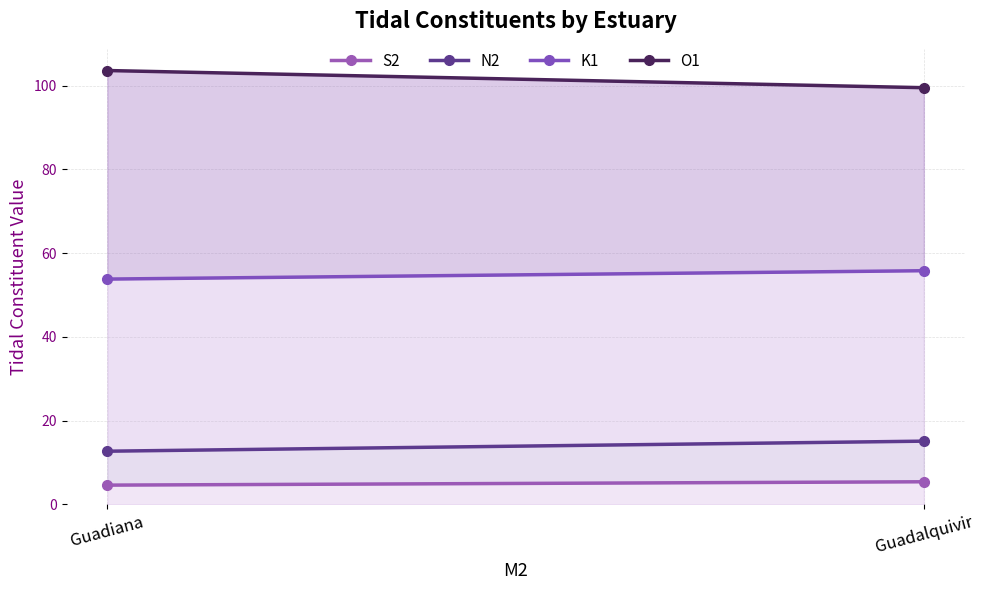

Is it true that N2 equals 15.1 at Guadalquivir?

True